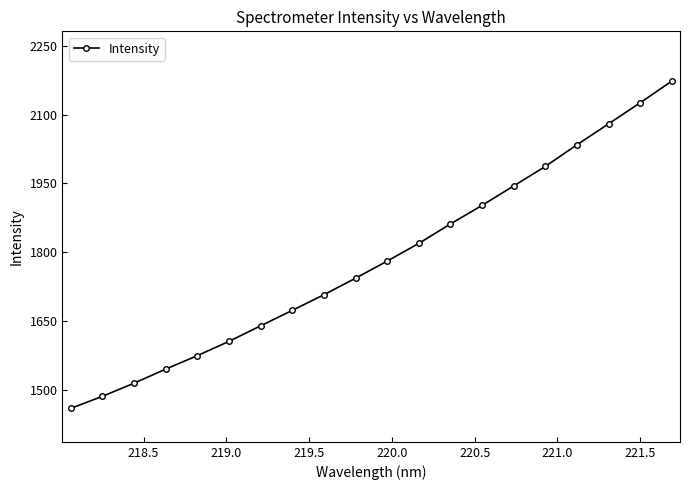

True or false: the data has more than 1 interior local peaks.

False